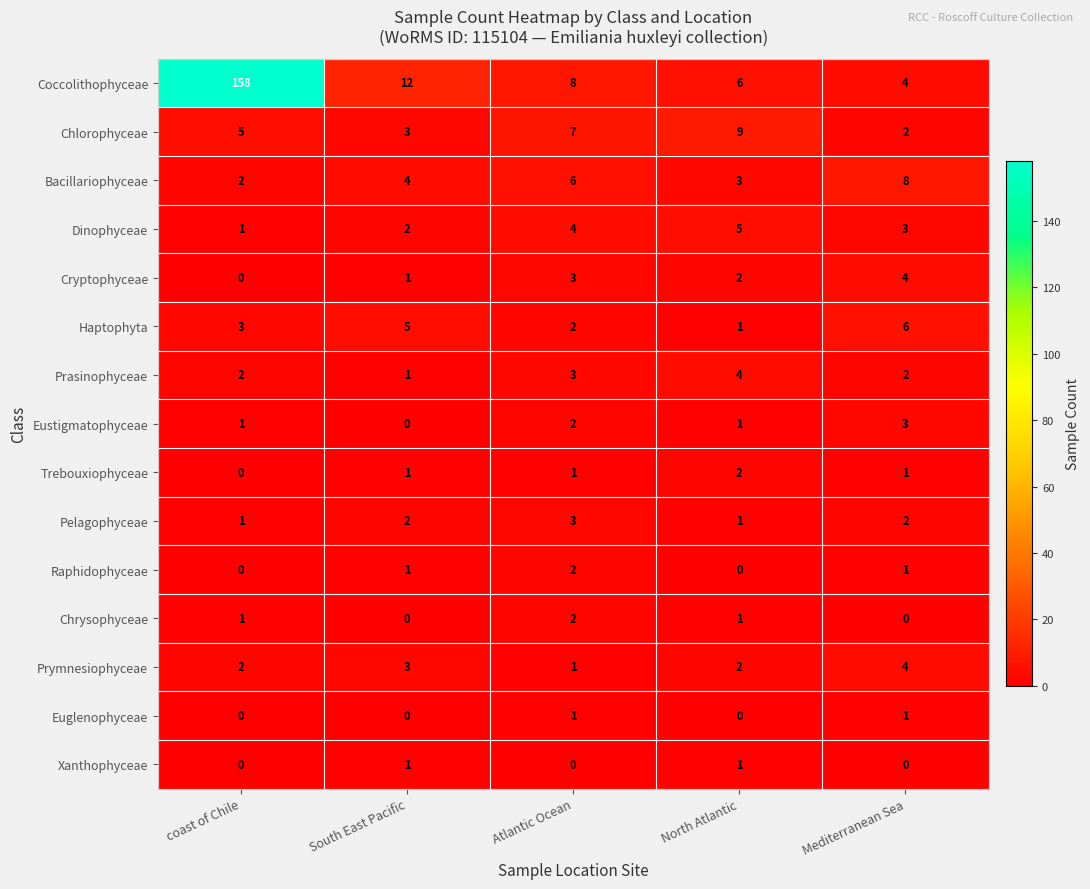

Which series has the largest range (max minus min)?

Coccolithophyceae